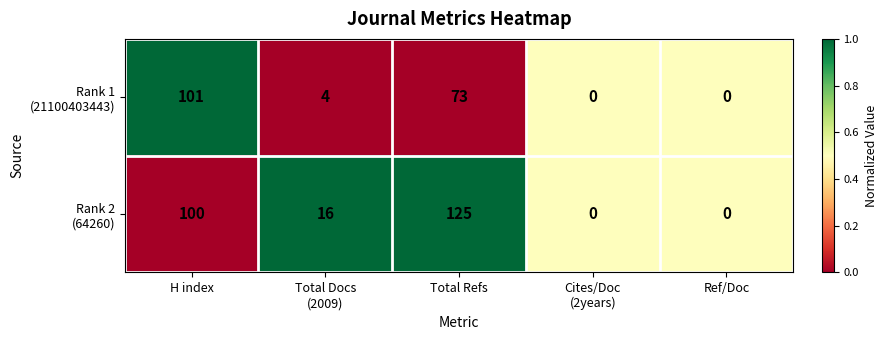

What is the spread (max minus min) of values at Total Refs?

52